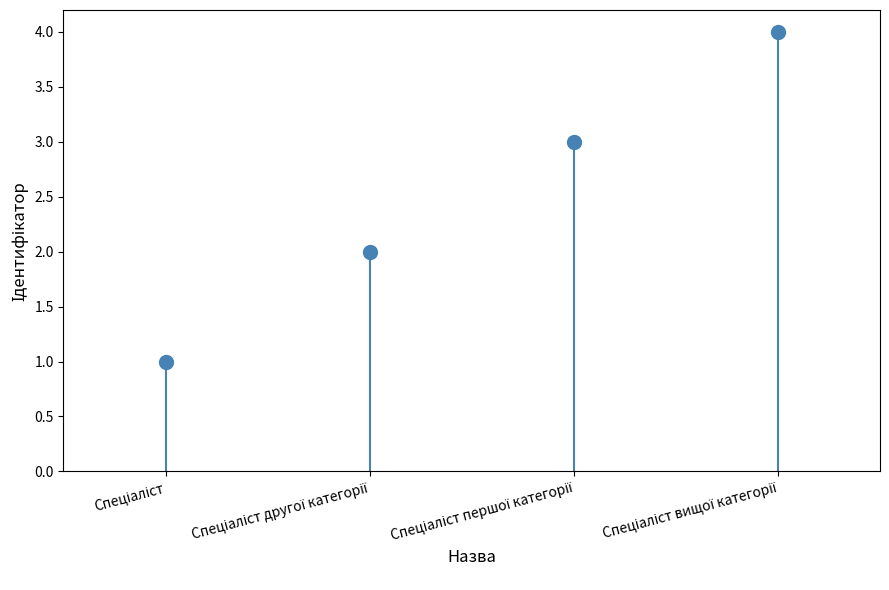

Rank the categories by value from highest to lowest.

Спеціаліст вищої категорії, Спеціаліст першої категорії, Спеціаліст другої категорії, Спеціаліст